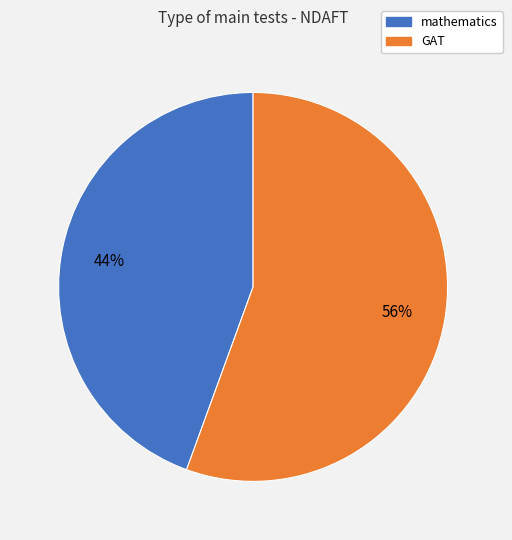

What percentage is the GAT slice, to the nearest percent?

56%